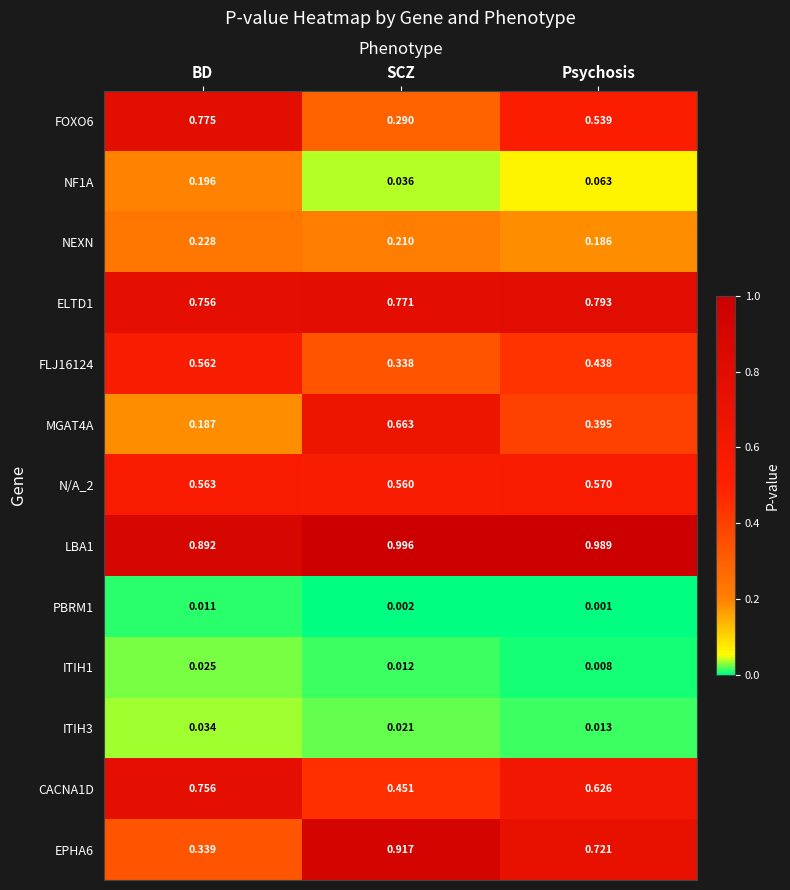

At which label is PBRM1 closest to 0?

Psychosis